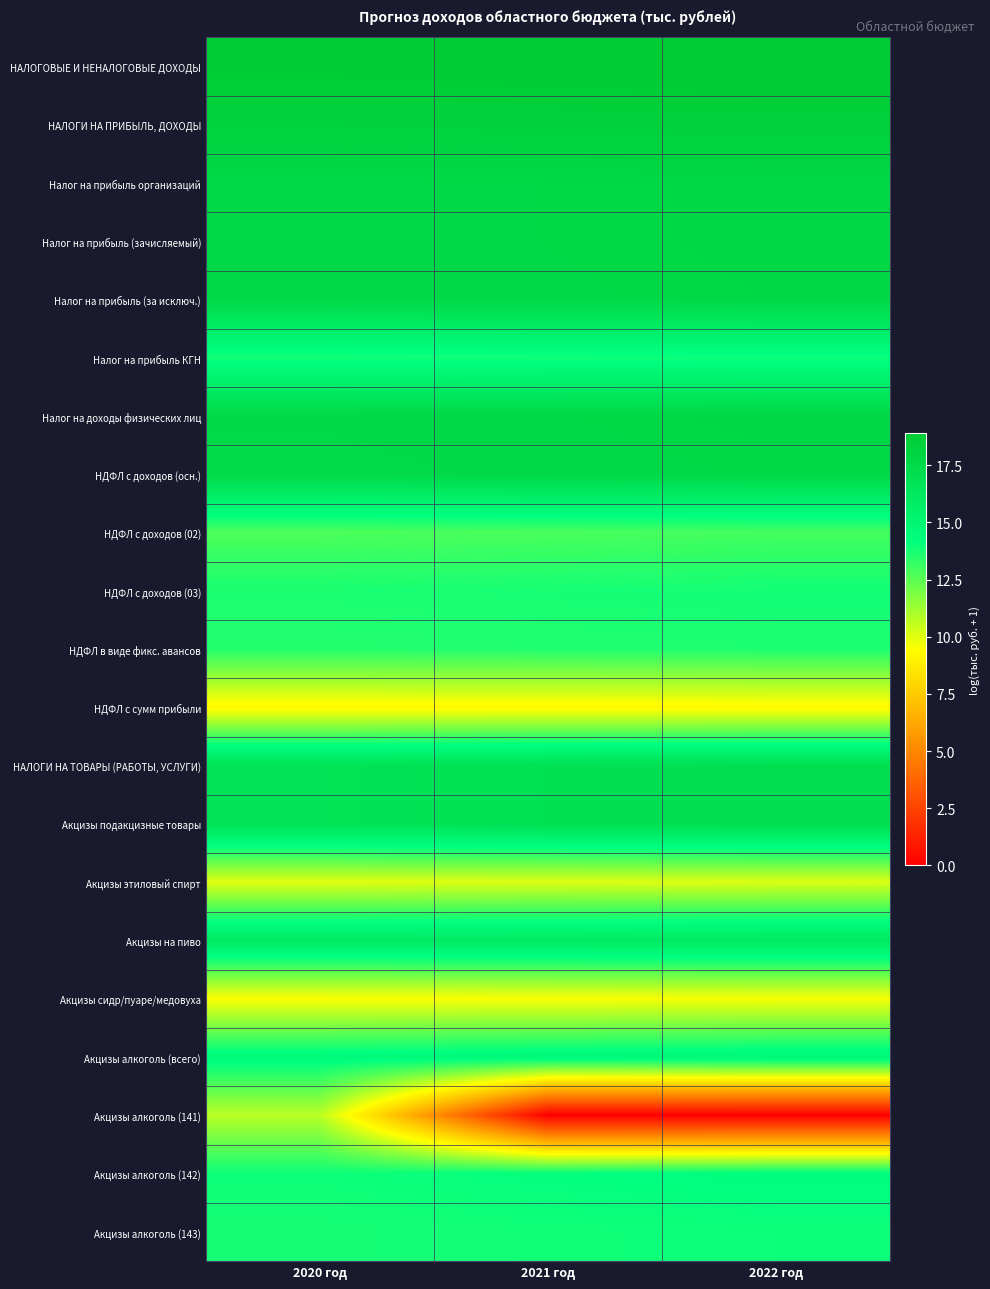

At which category is the sum across all series the highest?

2020 год